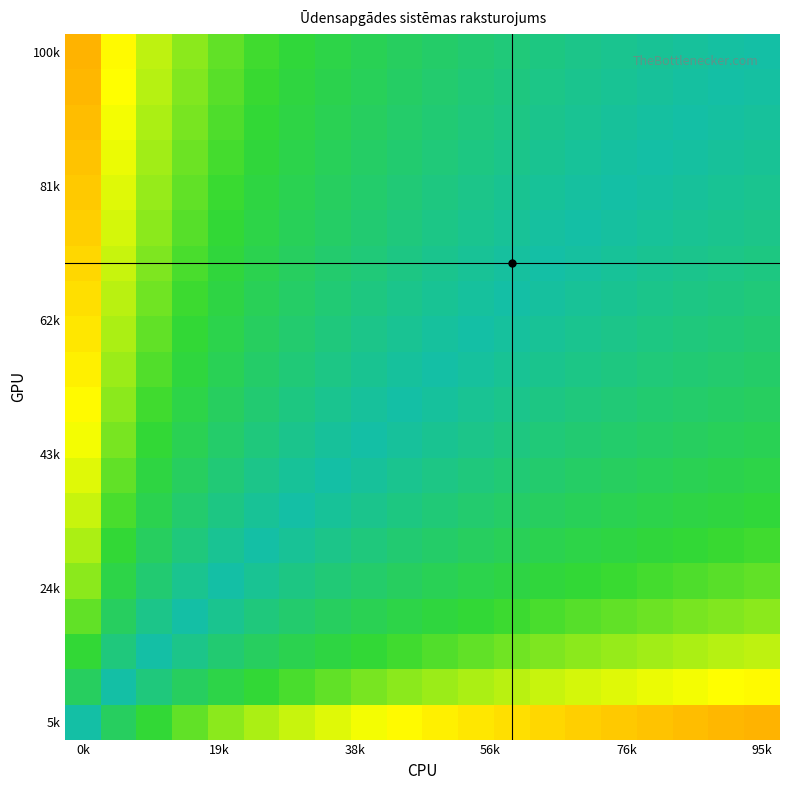

Which category has the highest value across all series?

0k